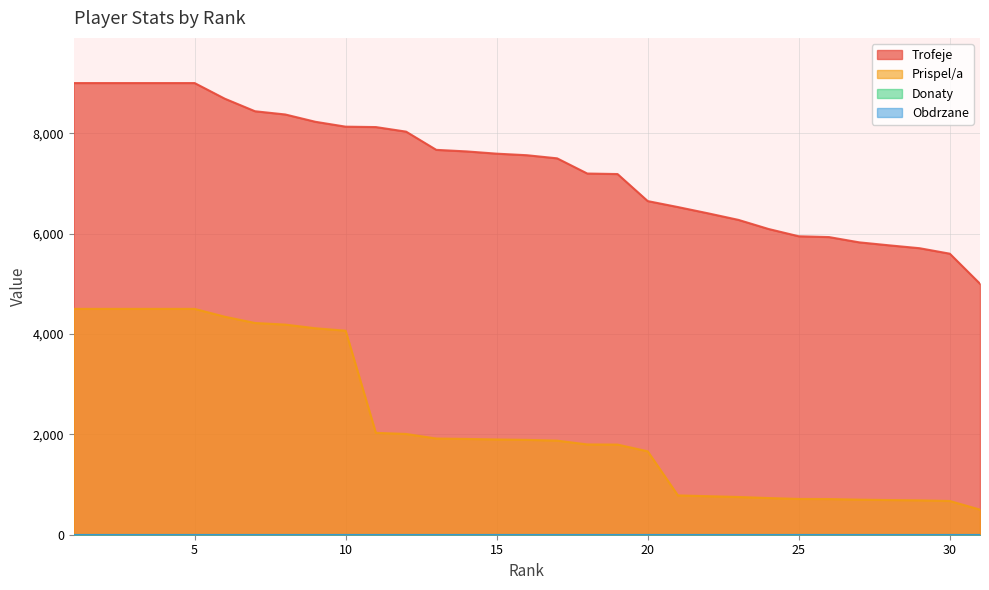

Between 11 and 18, which is larger?

11